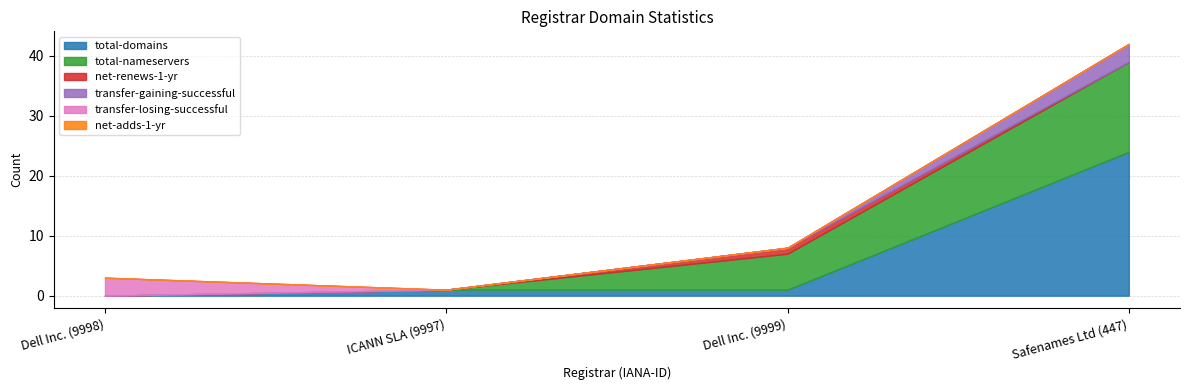

The transfer-gaining-successful series shows 0 at ICANN SLA (9997). True or false?

True